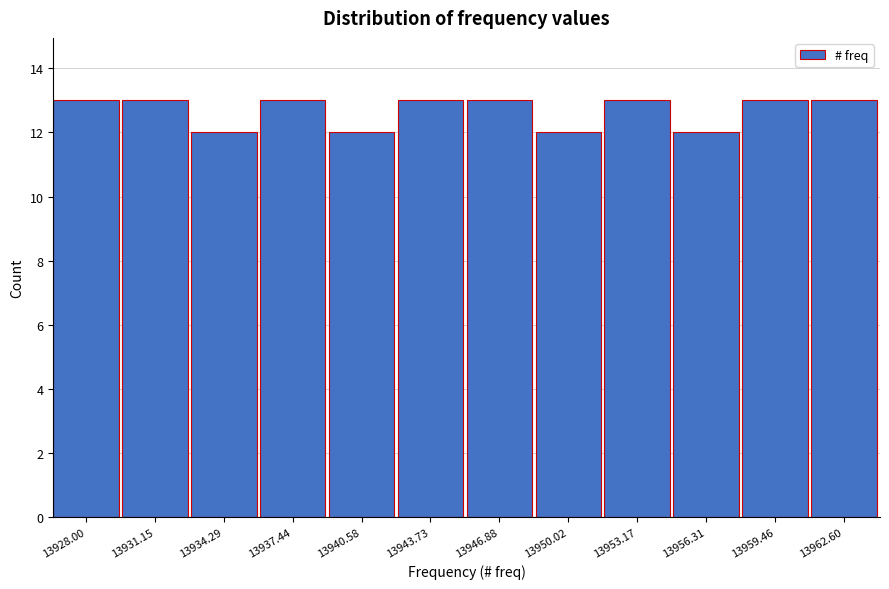

Reading left to right, list all the values displayed in this chart.

13928.00=13	13931.15=13	13934.29=12	13937.44=13	13940.58=12	13943.73=13	13946.88=13	13950.02=12	13953.17=13	13956.31=12	13959.46=13	13962.60=13